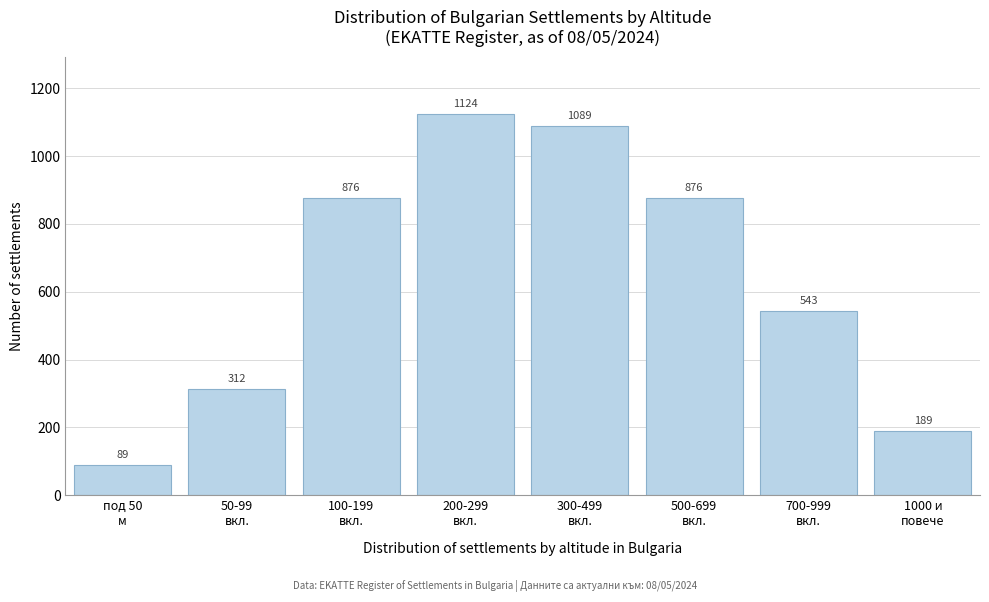

Reading left to right, what are all the values shown in this chart?

89	312	876	1124	1089	876	543	189